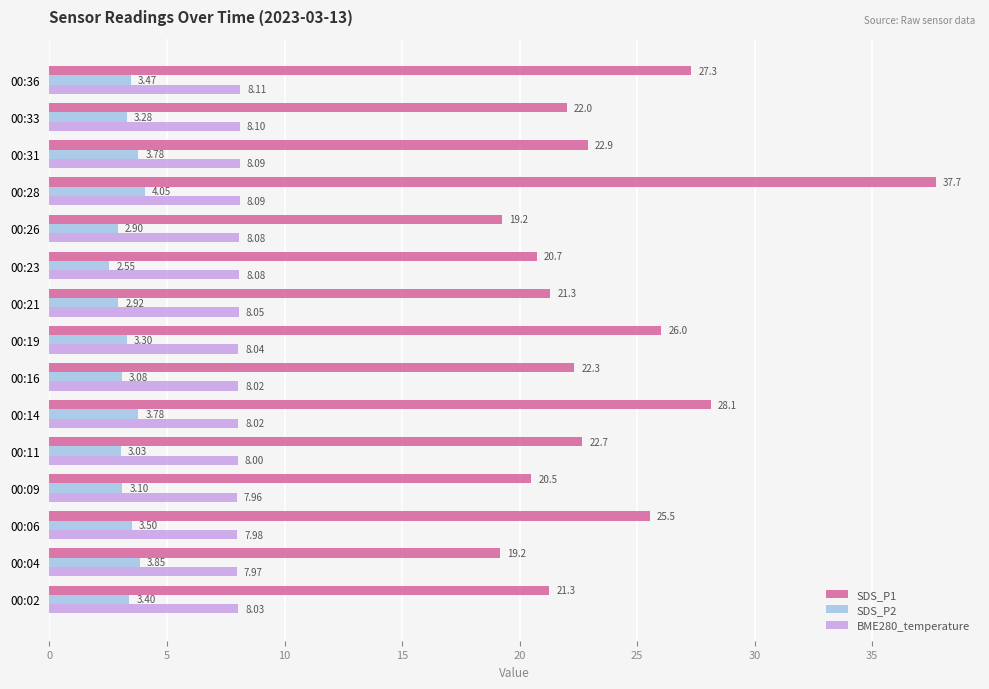

Rank the series by their maximum value, from lowest to highest.

SDS_P2, BME280_temperature, SDS_P1